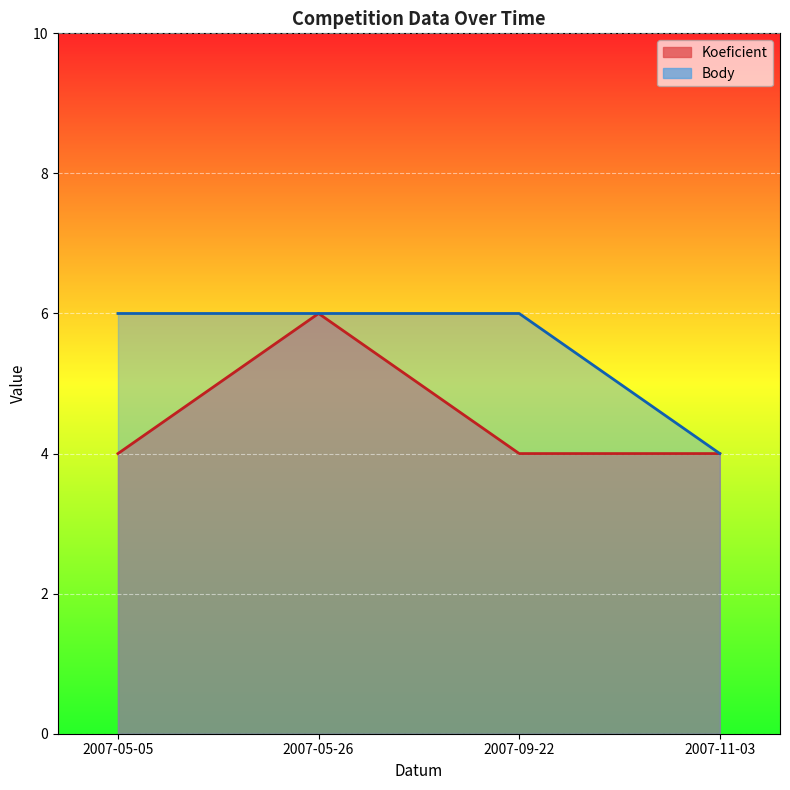

List the labels in order of Body value, largest first.

2007-05-05, 2007-05-26, 2007-09-22, 2007-11-03